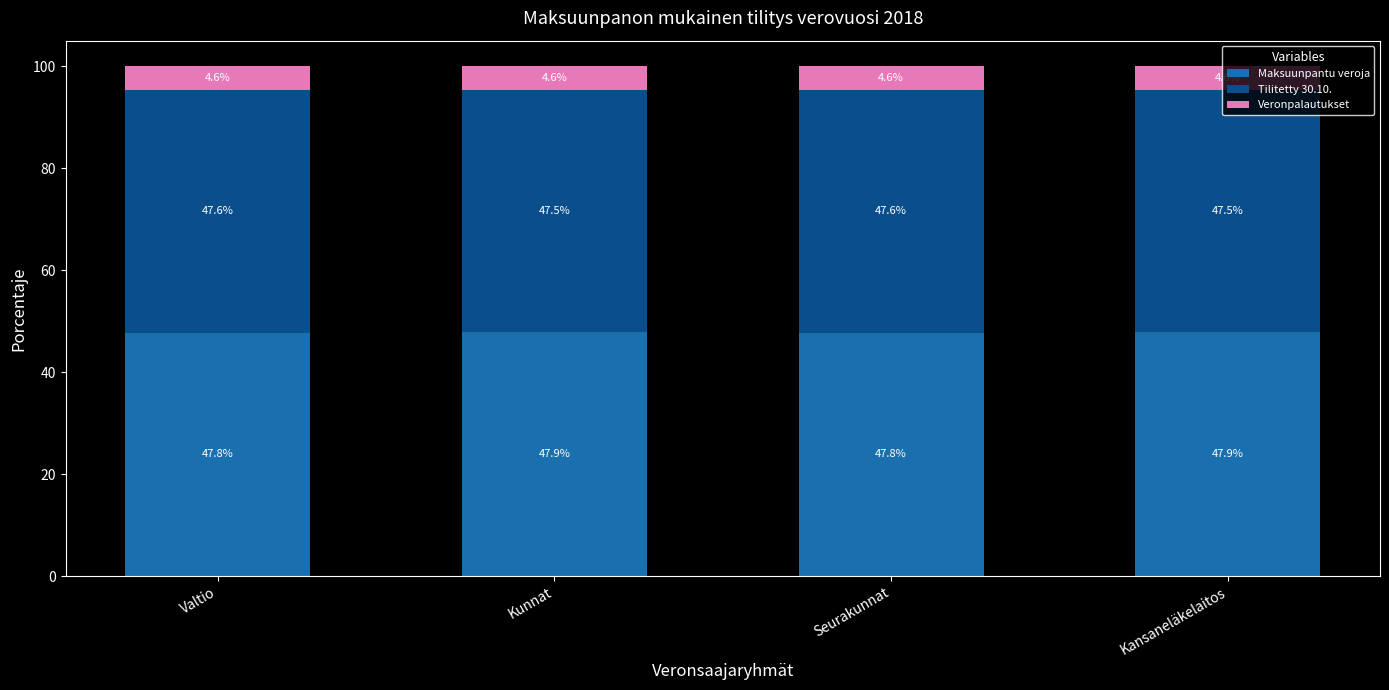

What is the approximate value of Maksuunpantu veroja at Valtio?

47.8